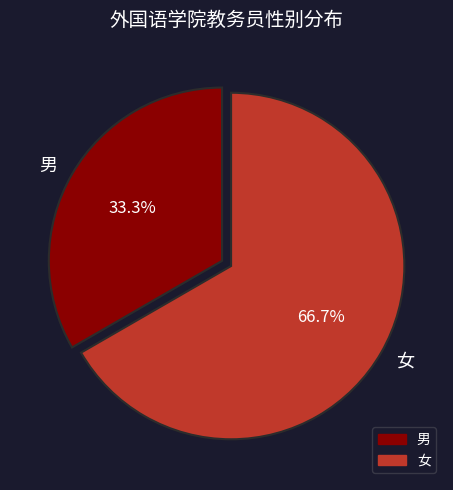

To the nearest percent, what is the combined percentage of 男 and 女?

100%